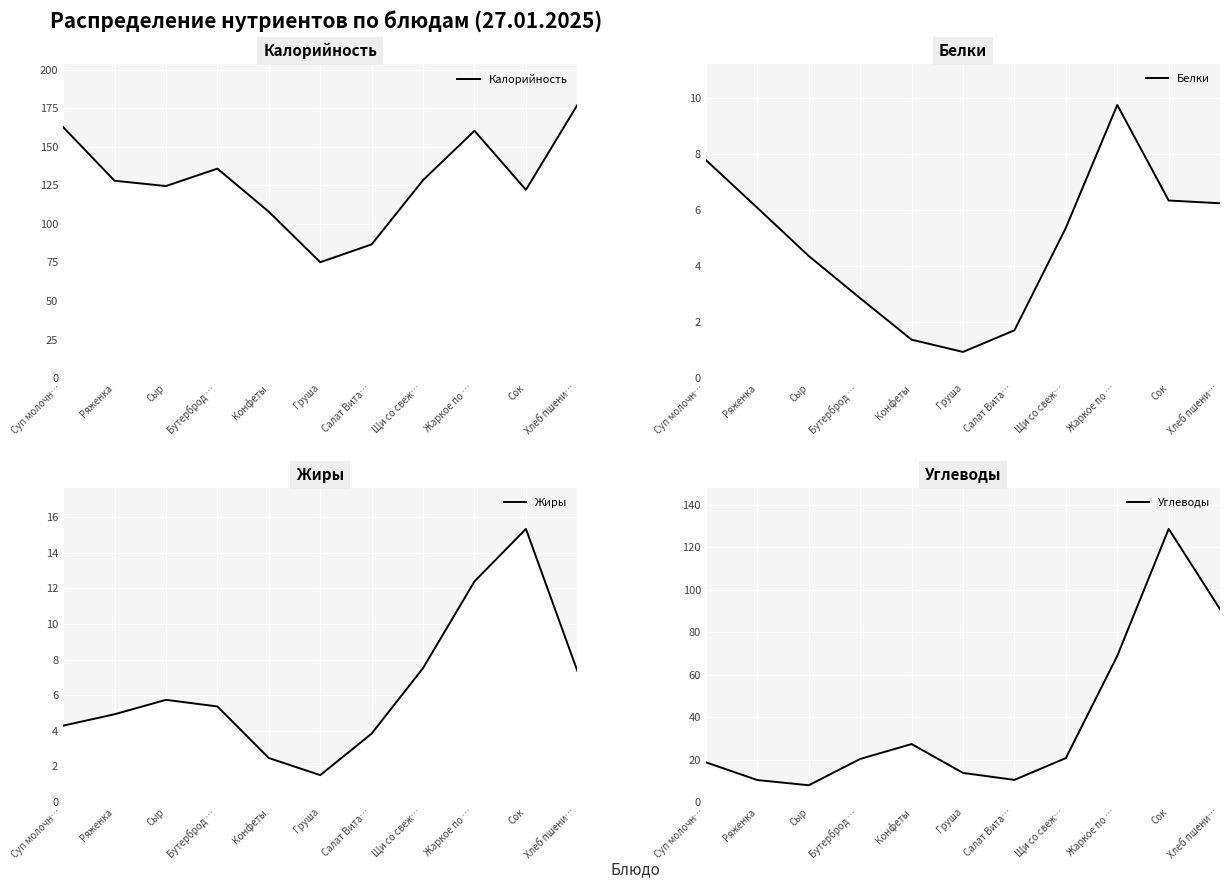

True or false: Жиры and Калорийность intersect in this chart.

False